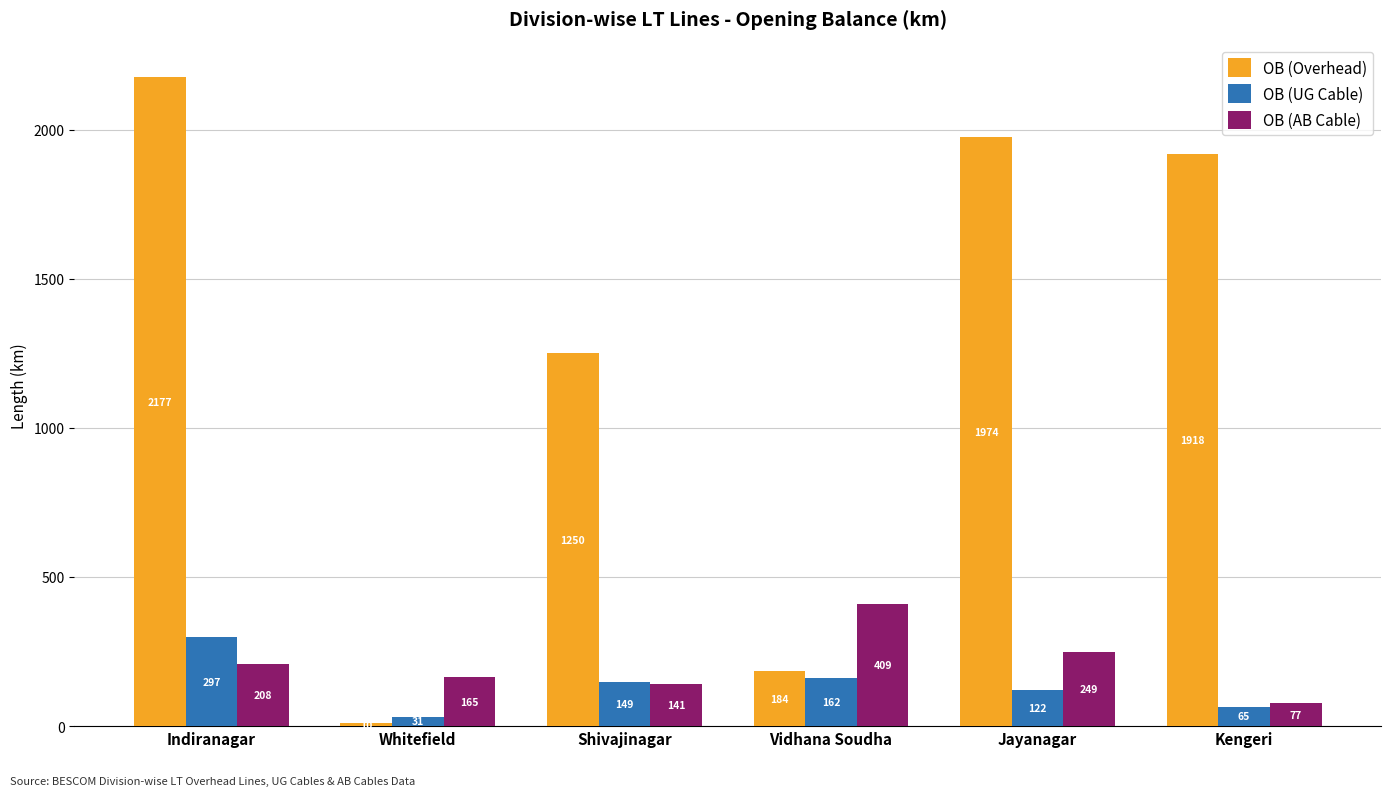

Is it true that OB (Overhead) equals 10.3 at Whitefield?

True